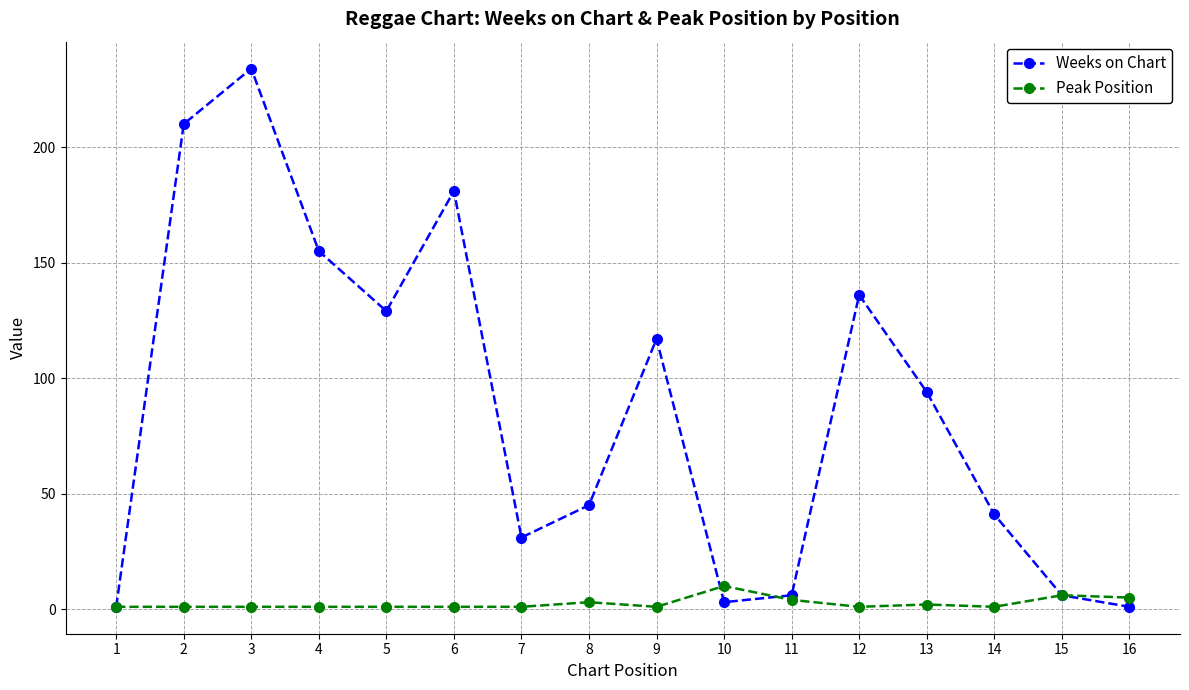

How many values in the Weeks on Chart series are below 94?

8